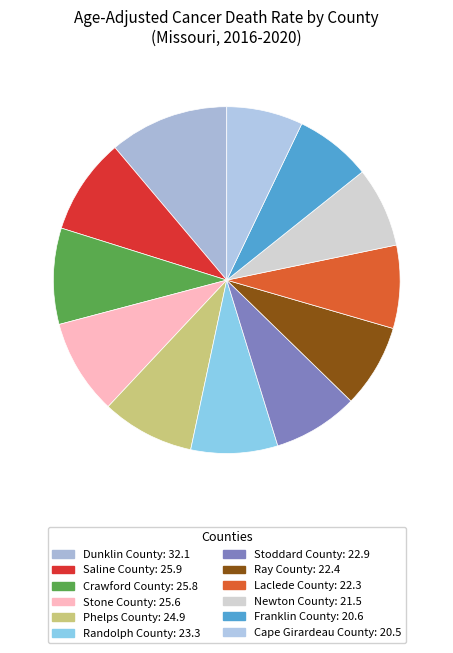

The Stone County slice represents 9% of the pie. True or false?

True